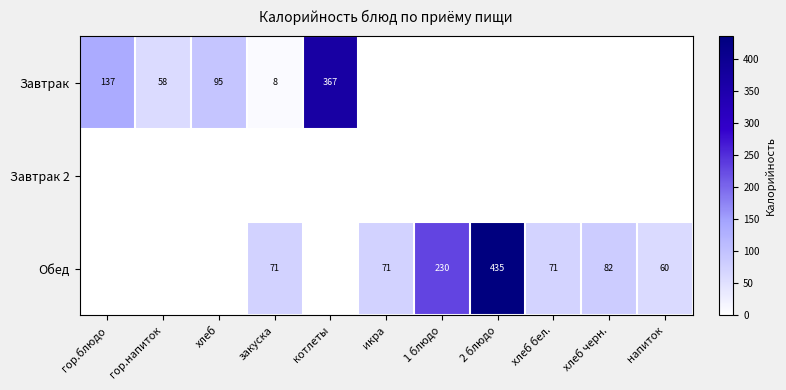

Is it true that Завтрак equals 367 at котлеты?

True